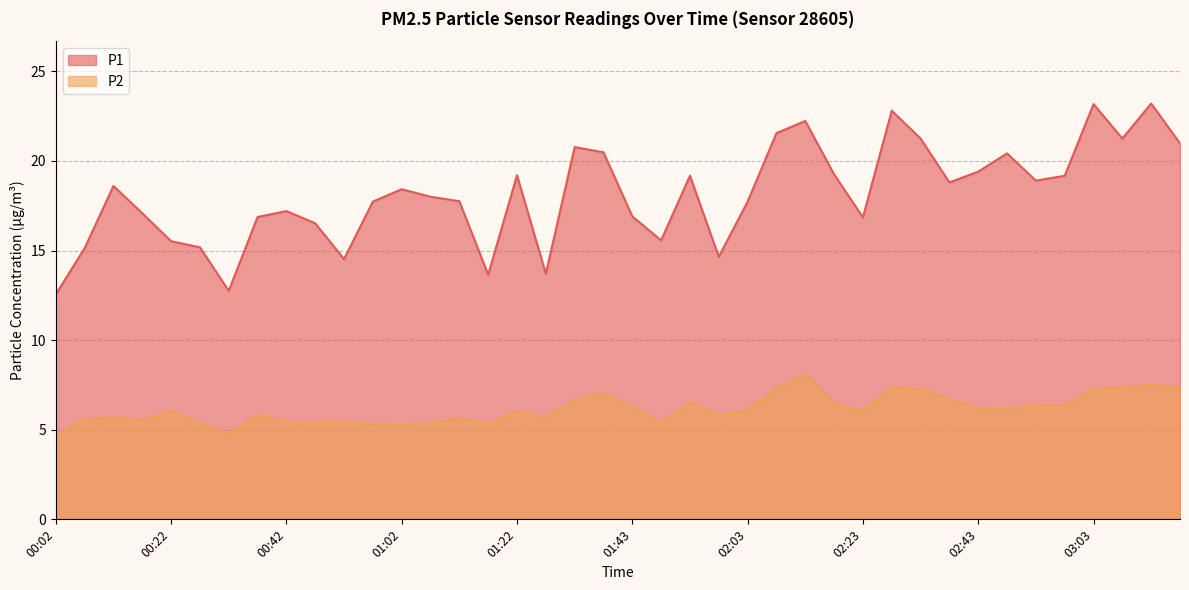

What is the difference between the highest and lowest values at 01:48?

10.2